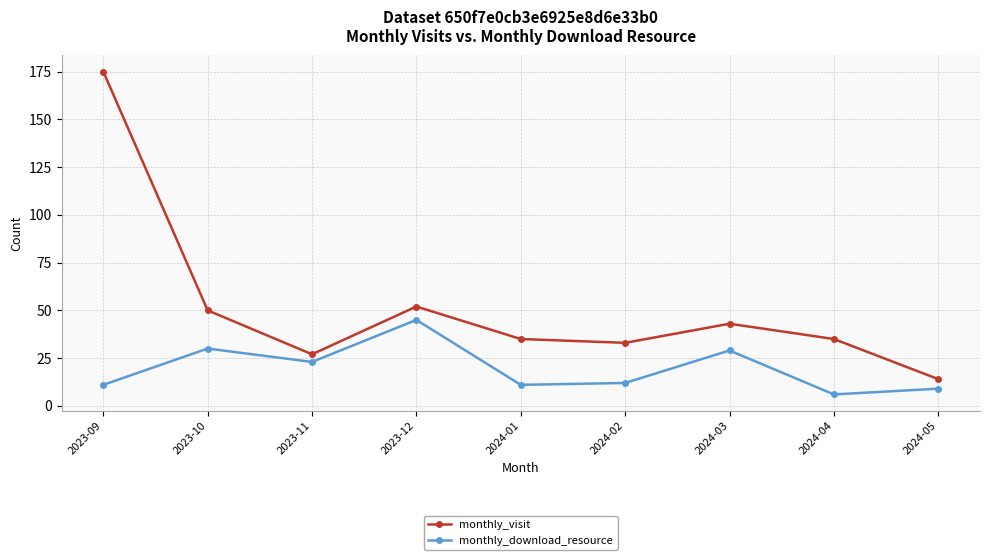

Reading left to right, list all the values displayed in this chart.

monthly_visit: 175	50	27	52	35	33	43	35	14
monthly_download_resource: 11	30	23	45	11	12	29	6	9